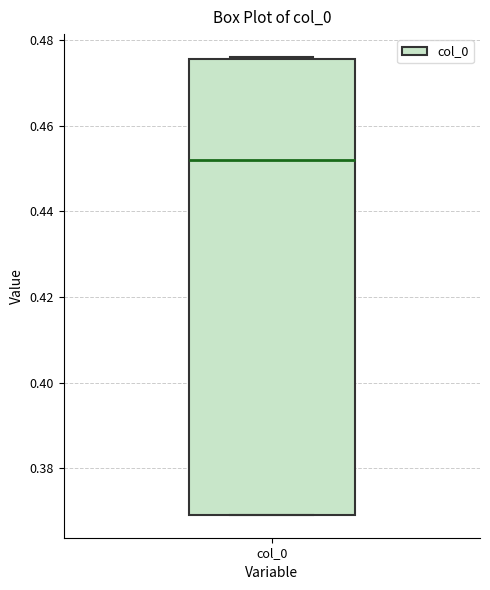

Where does the median line of the box for col_0 sit on the y-axis? The values are not printed on the chart, so give them approximately, as read against the axis.

0.452